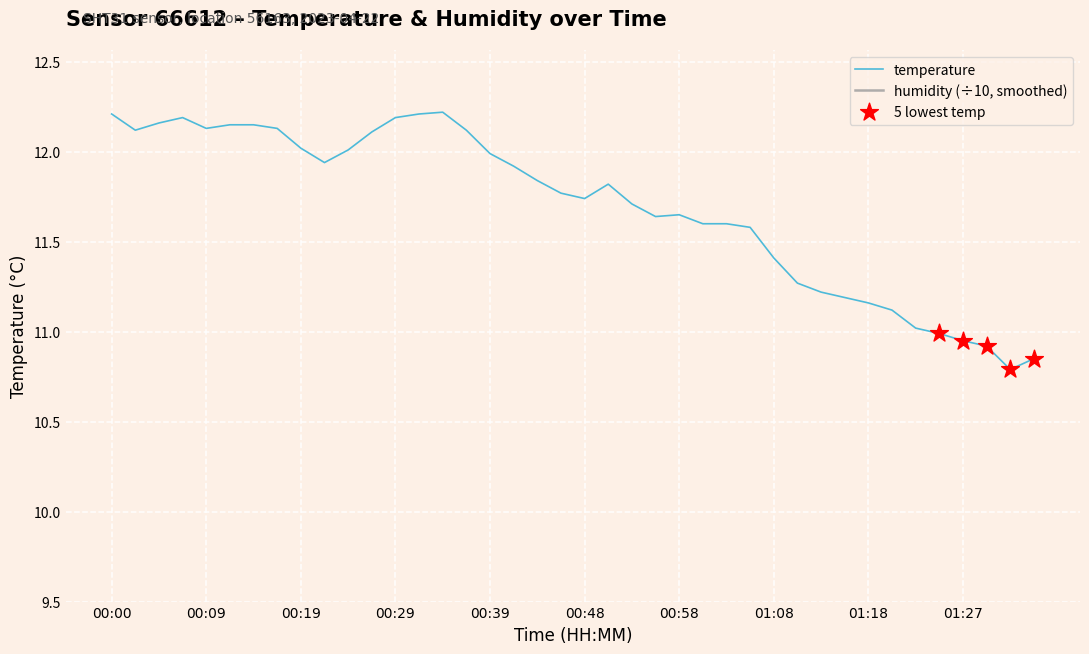

What is the change in value from 00:39 to 00:46?

-0.2